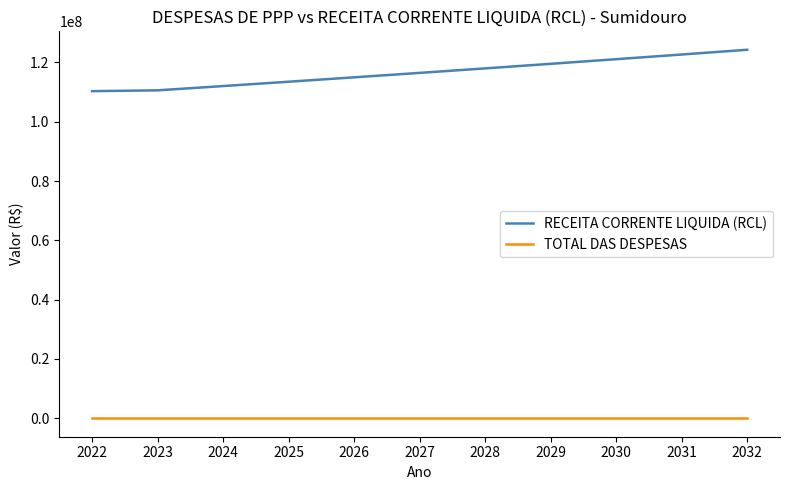

The value of RECEITA CORRENTE LIQUIDA (RCL) at 2027 is 68670215.3. True or false?

False